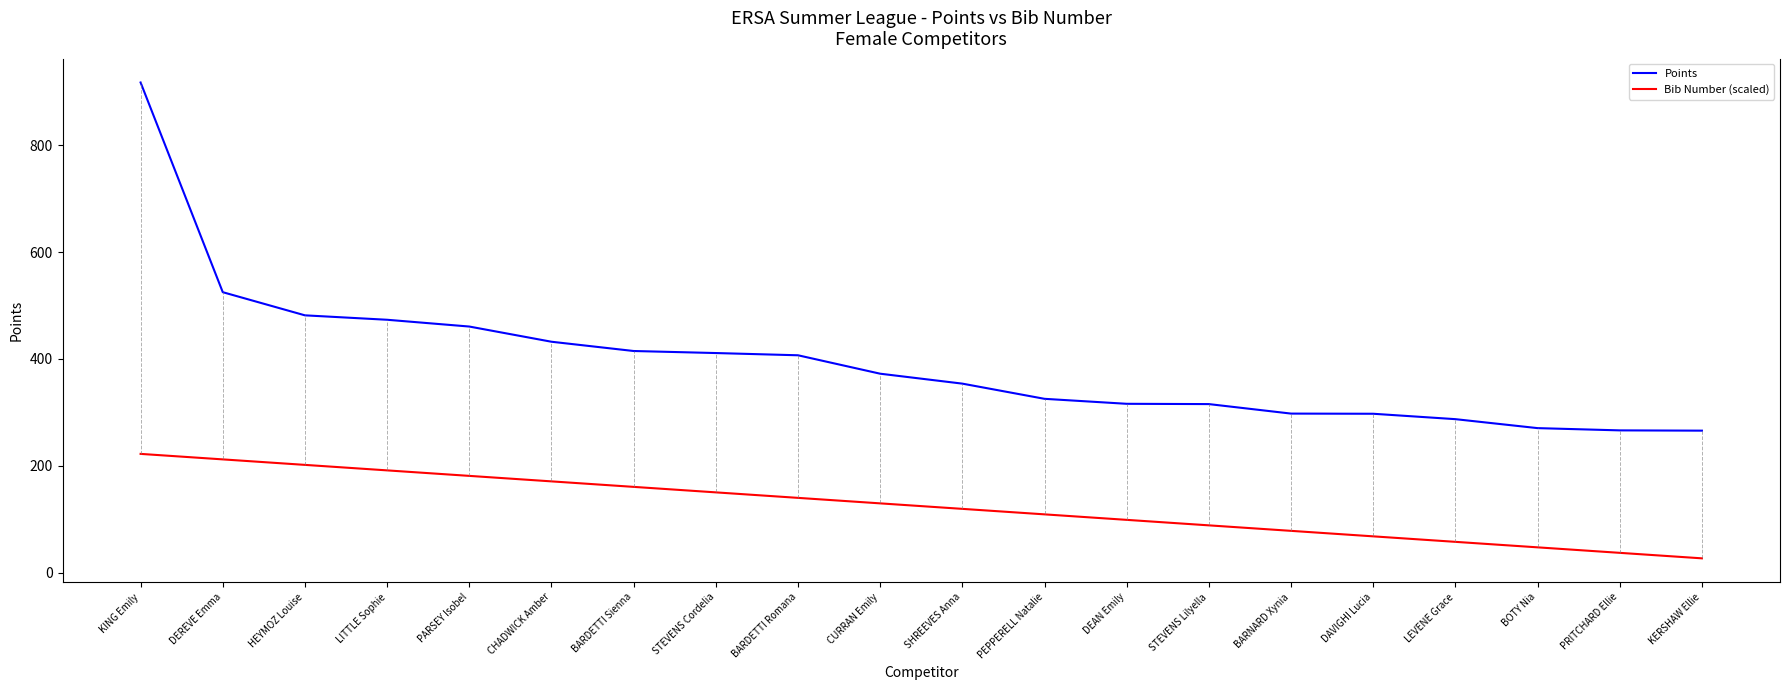

Is it true that Points equals 221.9 at CHADWICK Amber?

False